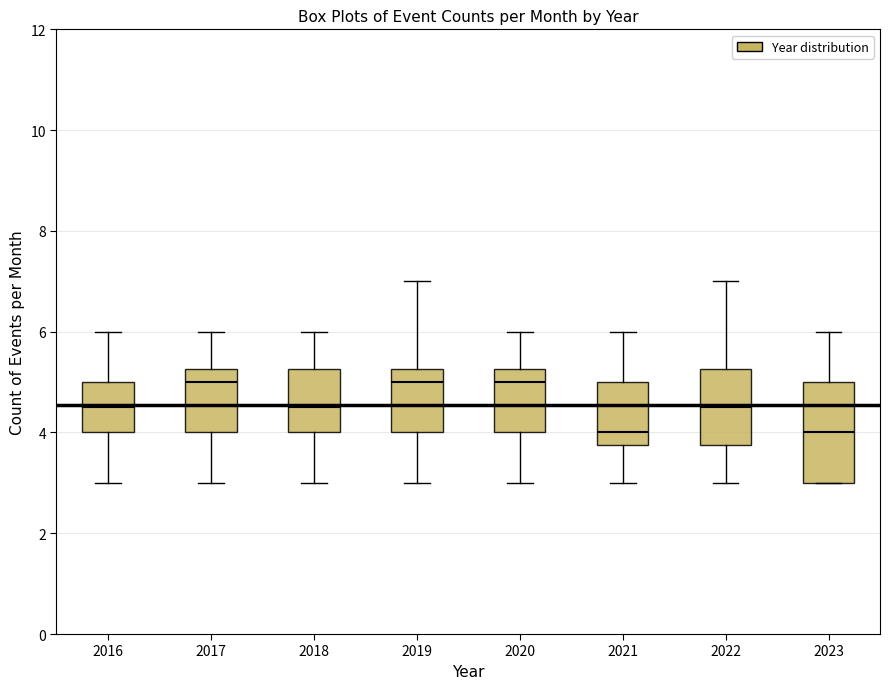

Reading left to right, read every box against the y-axis: the position of its median line, the range the box covers, and the ends of its whiskers. The values are not printed on the chart, so give them approximately, as read against the axis.

2016: median 4.6, box 4.0 to 5.0, whiskers 3.0 to 6.0
2017: median 5.0, box 4.0 to 5.2, whiskers 3.0 to 6.0
2018: median 4.6, box 4.0 to 5.2, whiskers 3.0 to 6.0
2019: median 5.0, box 4.0 to 5.2, whiskers 3.0 to 7.0
2020: median 5.0, box 4.0 to 5.2, whiskers 3.0 to 6.0
2021: median 4.0, box 3.8 to 5.0, whiskers 3.0 to 6.0
2022: median 4.6, box 3.8 to 5.2, whiskers 3.0 to 7.0
2023: median 4.0, box 3.0 to 5.0, whiskers 3.0 to 6.0